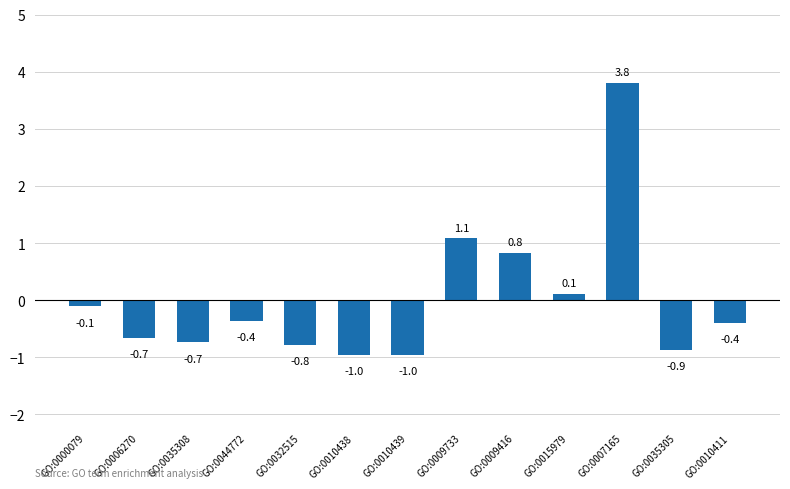

What is the change in value from GO:0006270 to GO:0010438?

-0.3